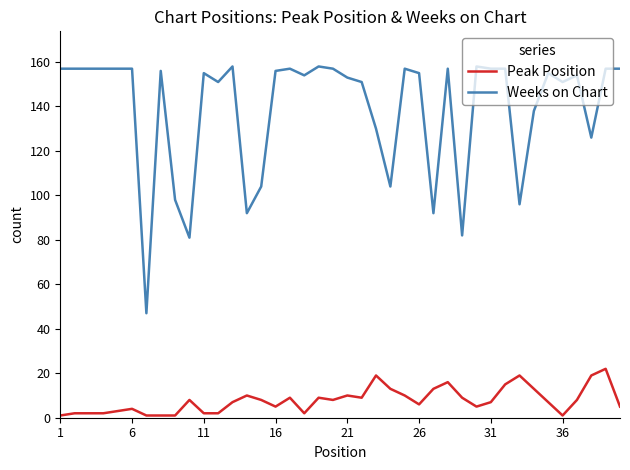

Which series has the largest range (max minus min)?

Weeks on Chart